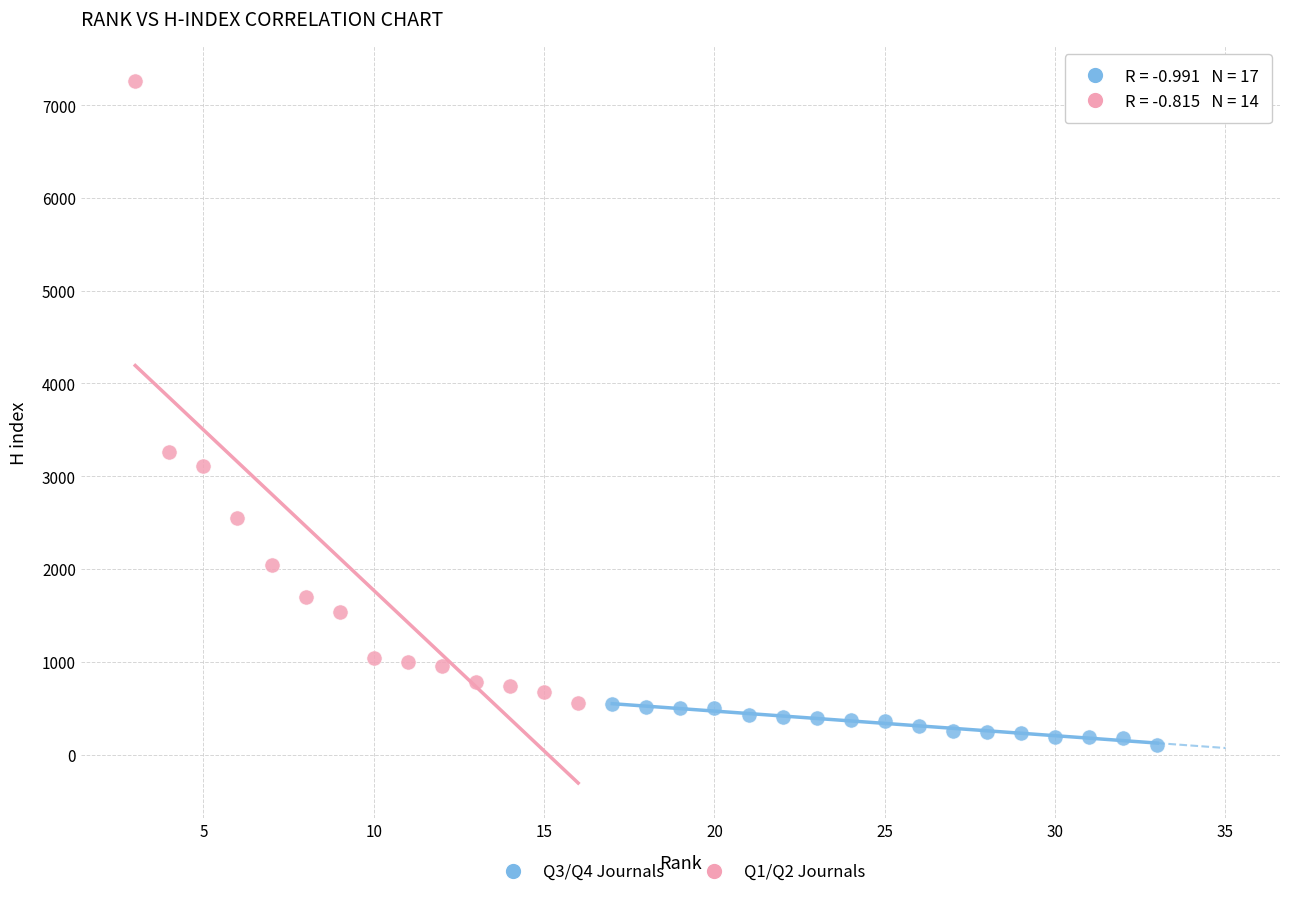

Which series has the widest spread of Y values?

Q1/Q2 Journals